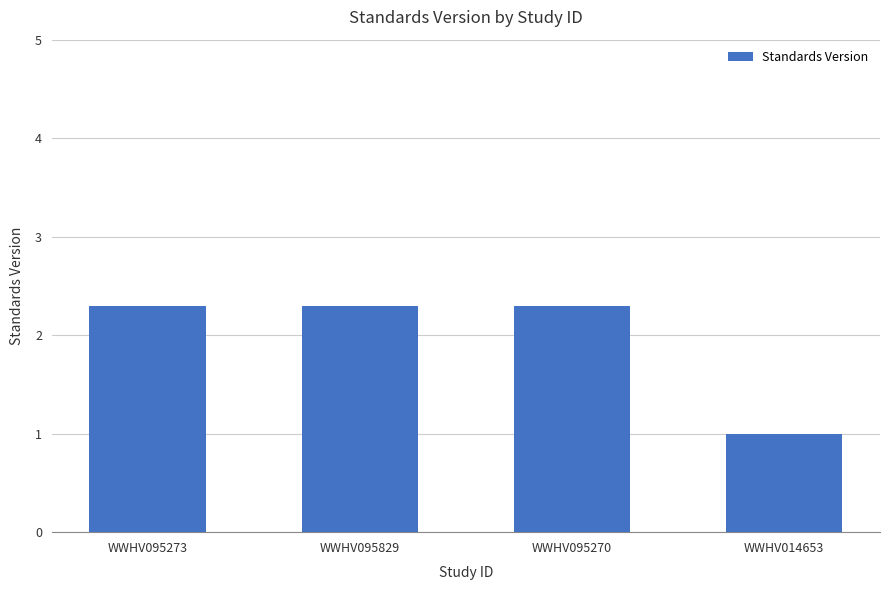

Read the value at WWHV095273.

2.3